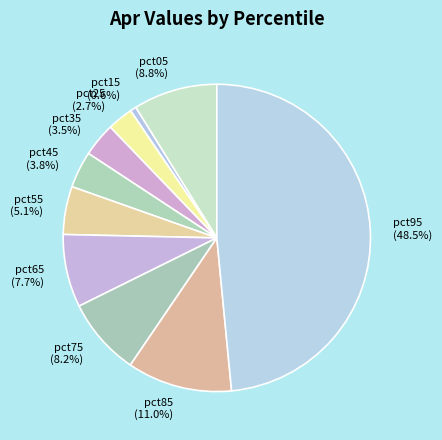

Between pct65 (7.7%) and pct45 (3.8%), which is larger?

pct65 (7.7%)